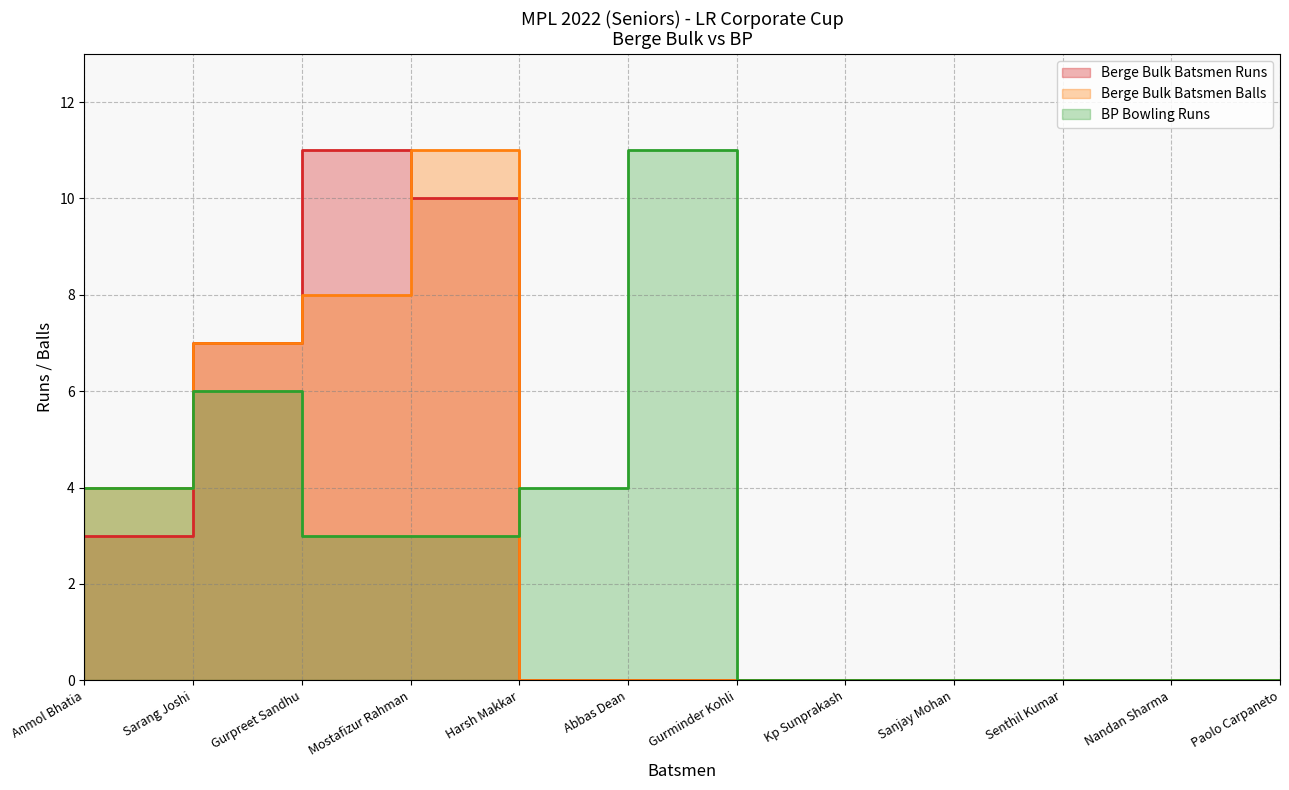

List the labels in order of Berge Bulk Batsmen Balls value, largest first.

Mostafizur Rahman, Gurpreet Sandhu, Sarang Joshi, Anmol Bhatia, Harsh Makkar, Abbas Dean, Gurminder Kohli, Kp Sunprakash, Sanjay Mohan, Senthil Kumar, Nandan Sharma, Paolo Carpaneto